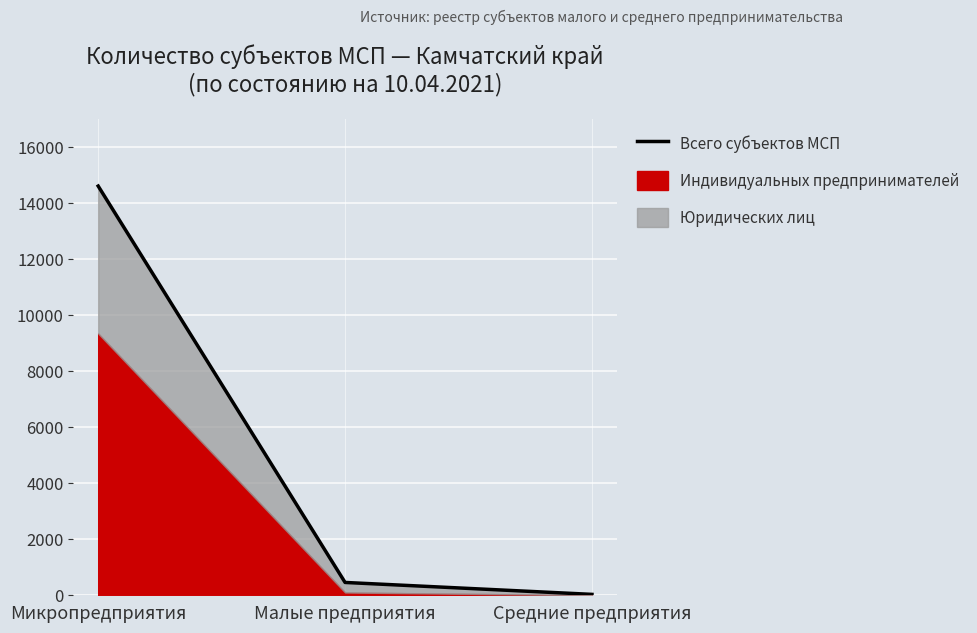

What is the maximum value shown in the chart?

14607